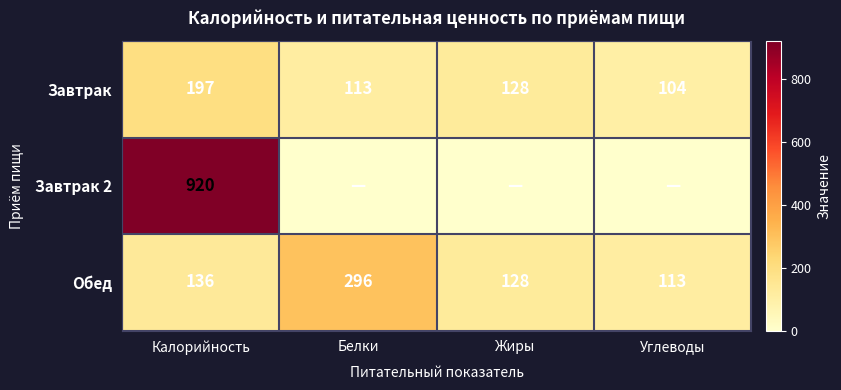

At how many categories does at least one series exceed 7?

4